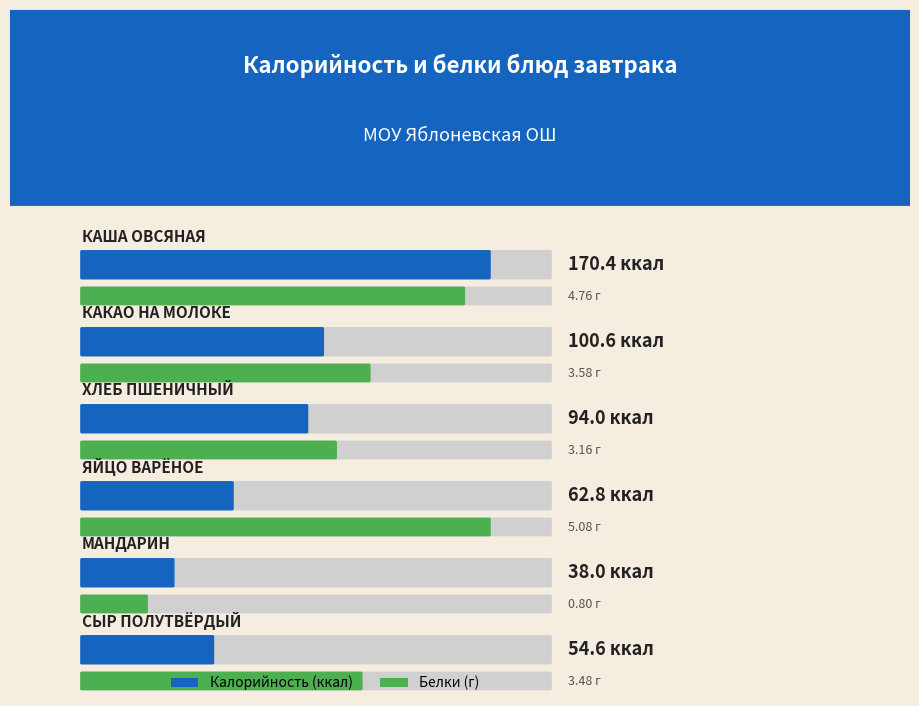

Which series has the largest range (max minus min)?

Калорийность